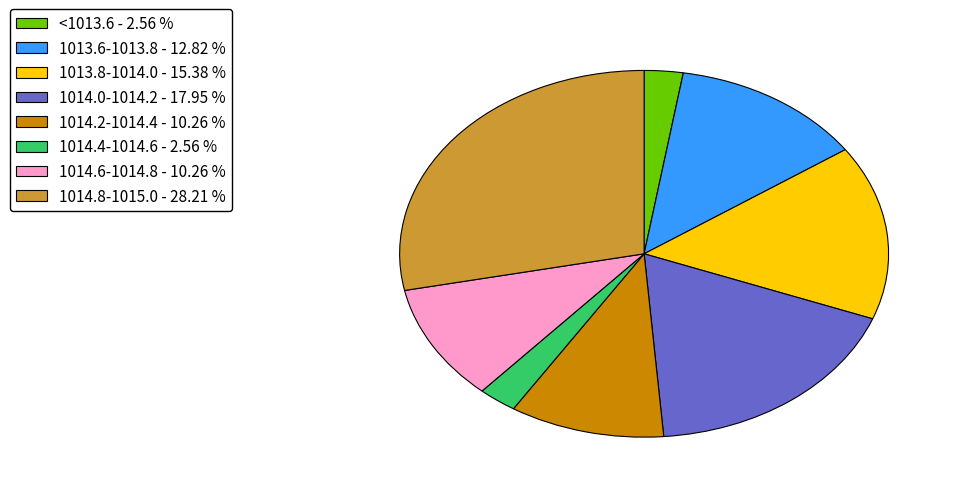

Between <1013.6 - 2.56 % and 1014.6-1014.8 - 10.26 %, which is larger?

1014.6-1014.8 - 10.26 %